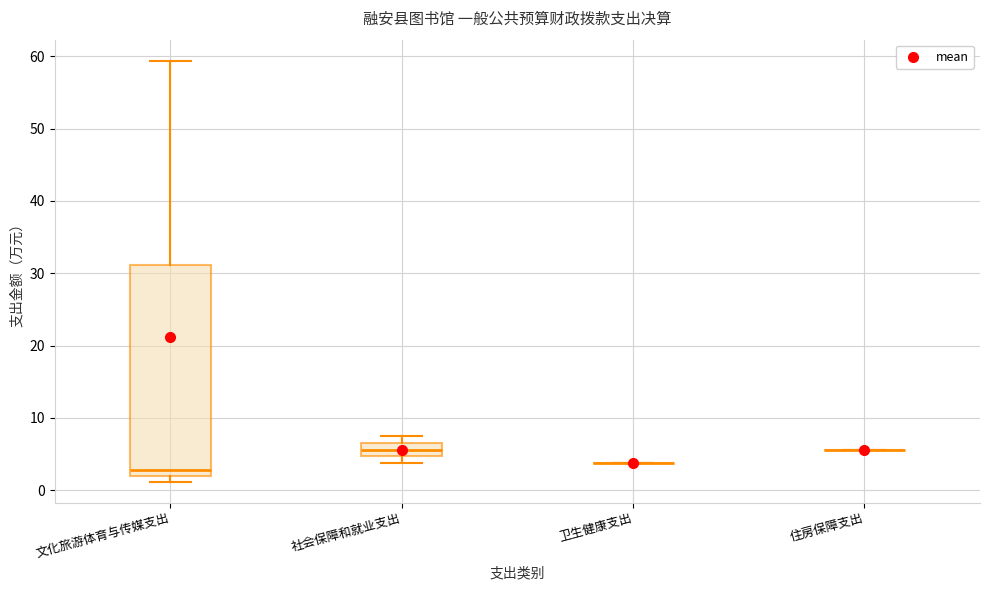

Comparing the boxes themselves (not the whiskers), which one is the tallest?

文化旅游体育与传媒支出